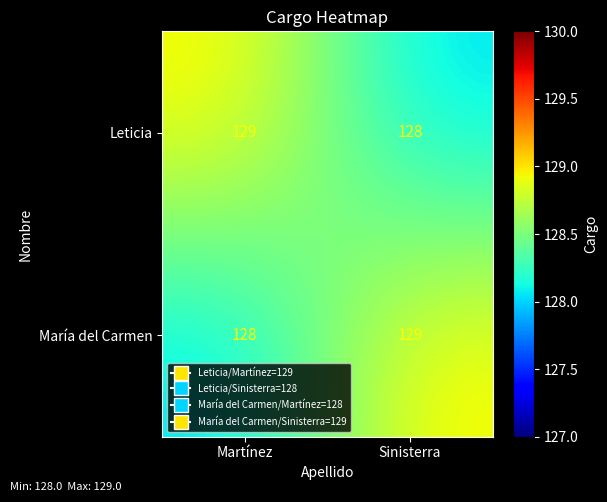

What is the smallest value displayed?

128